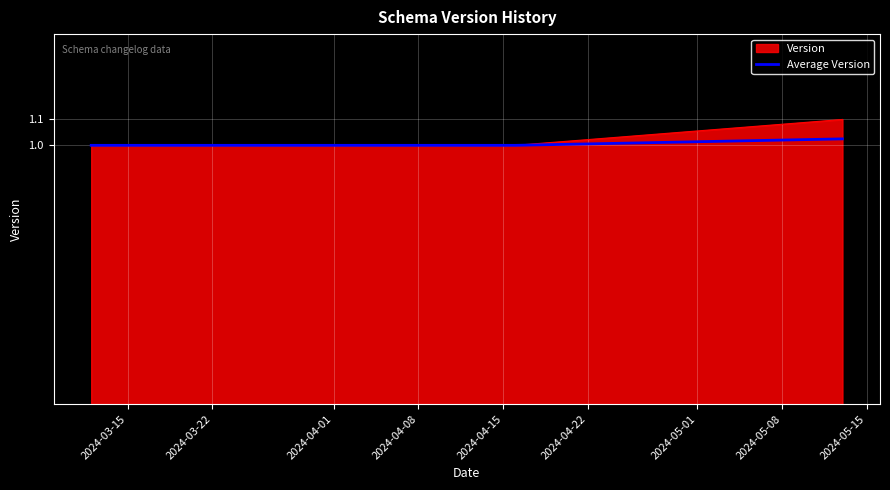

What is the greatest value displayed?

1.1